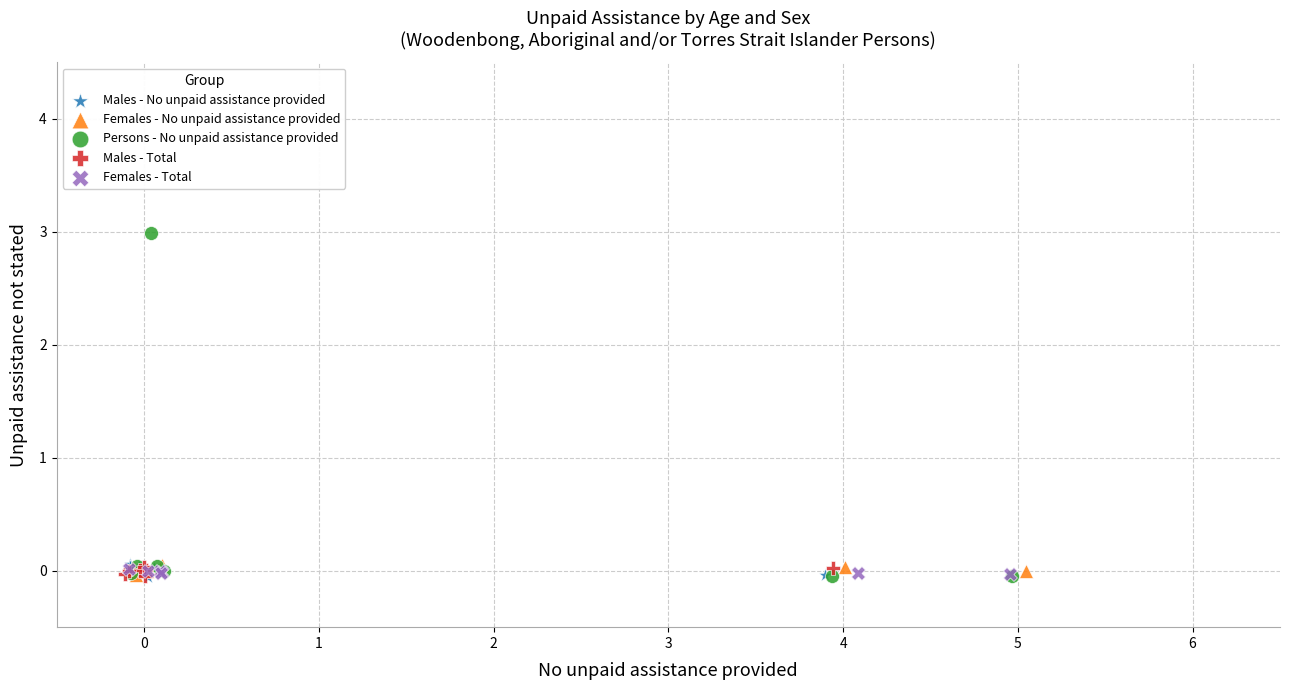

Which series reaches the maximum Y coordinate?

Persons - No unpaid assistance provided